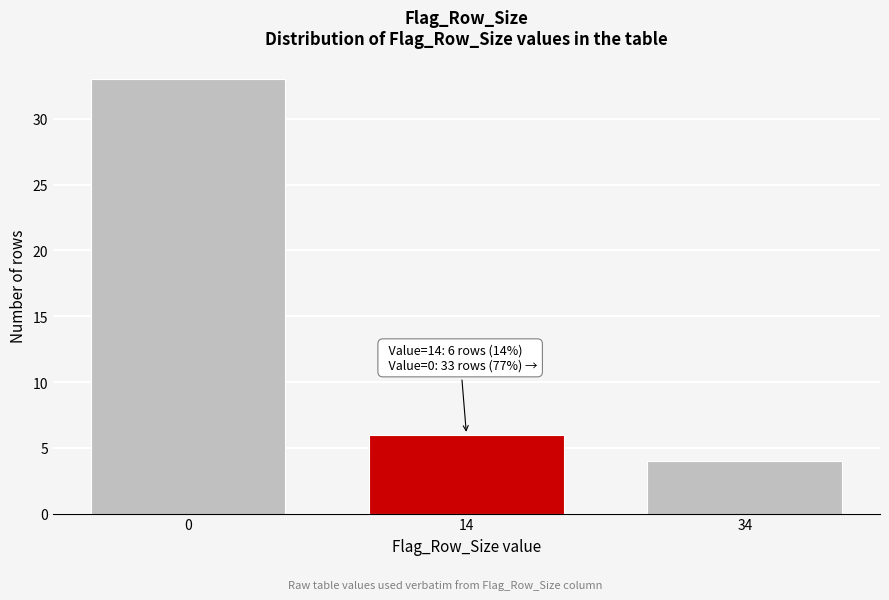

Reading right to left, transcribe all the data shown in this chart.

4	6	33